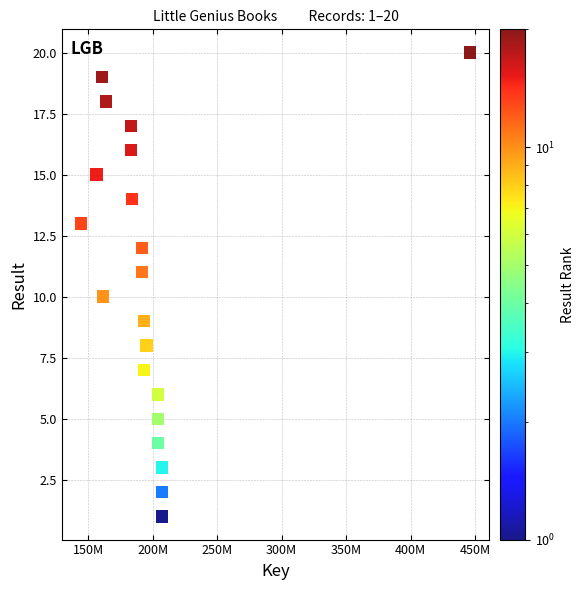

What is the range of X values (max minus min)?

301647388